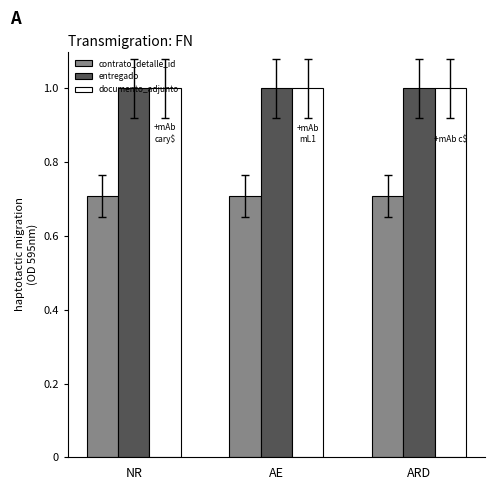

Is the value of documento_adjunto at AE greater than the value of contrato_detalle_id at ARD?

Yes